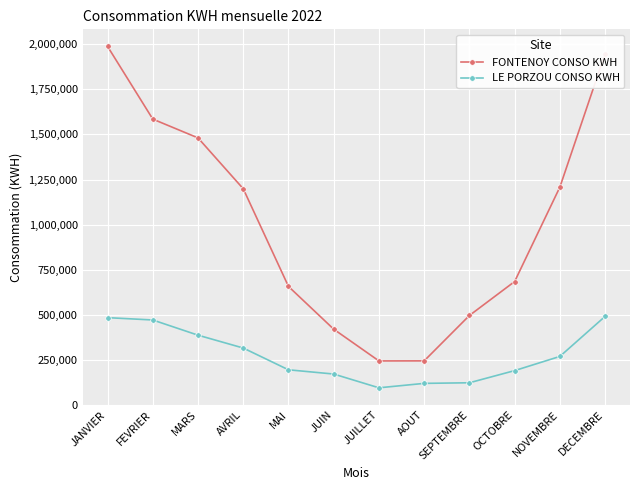

What position from the left is MAI?

5